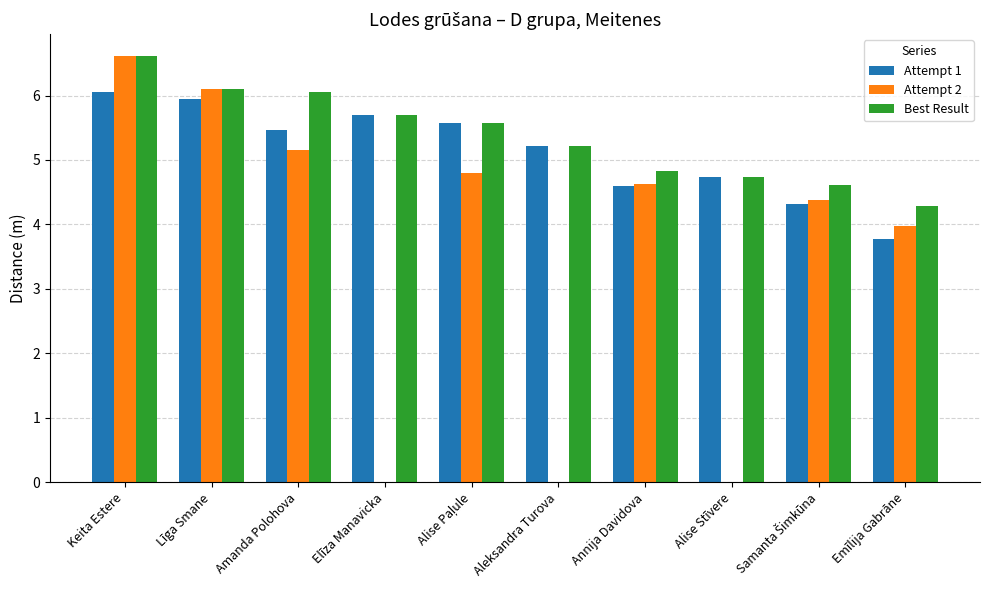

What is the sum of all Attempt 2 values?

35.7